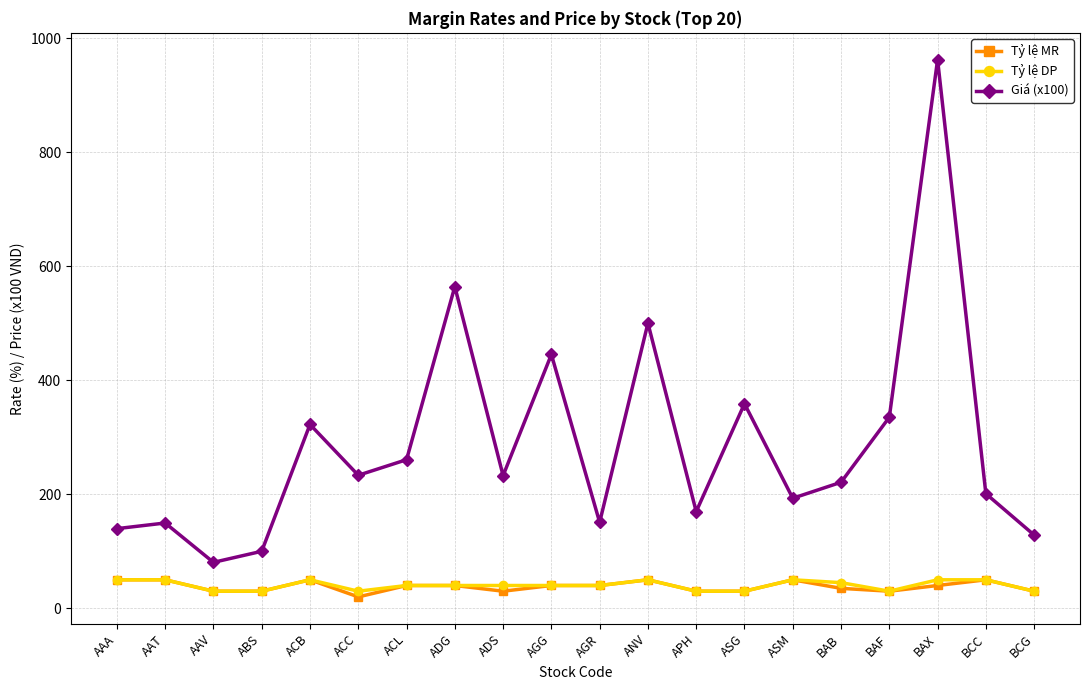

True or false: Tỷ lệ DP and Giá (x100) intersect in this chart.

False